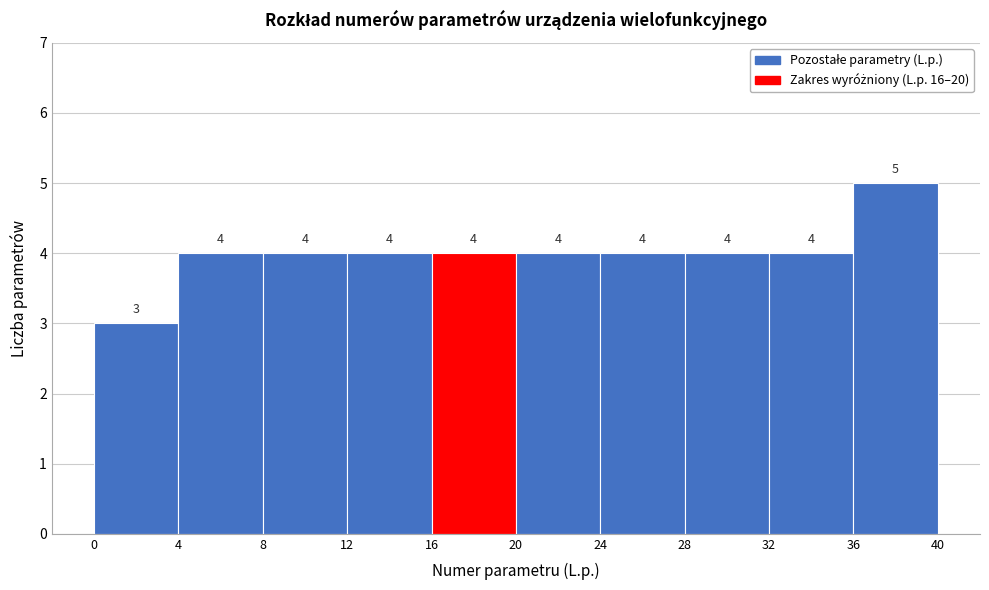

Which range on the x-axis has the tallest bar?

36 to 40